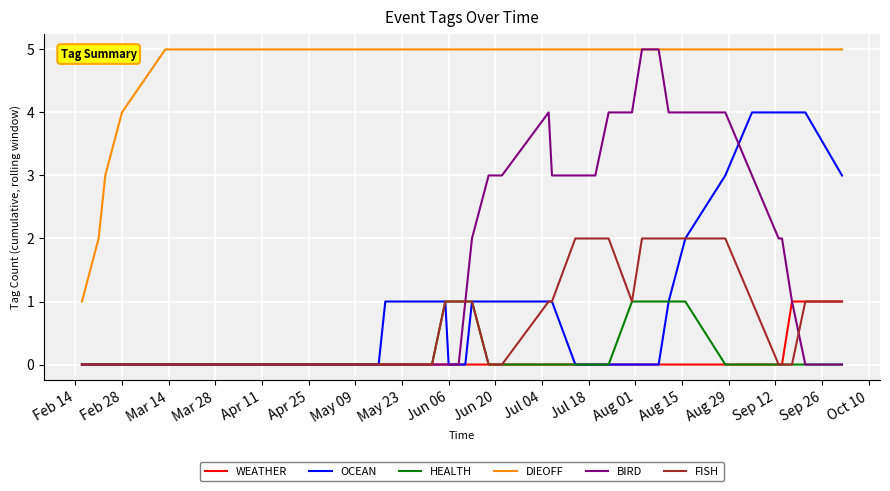

Which series has the widest spread of values?

BIRD